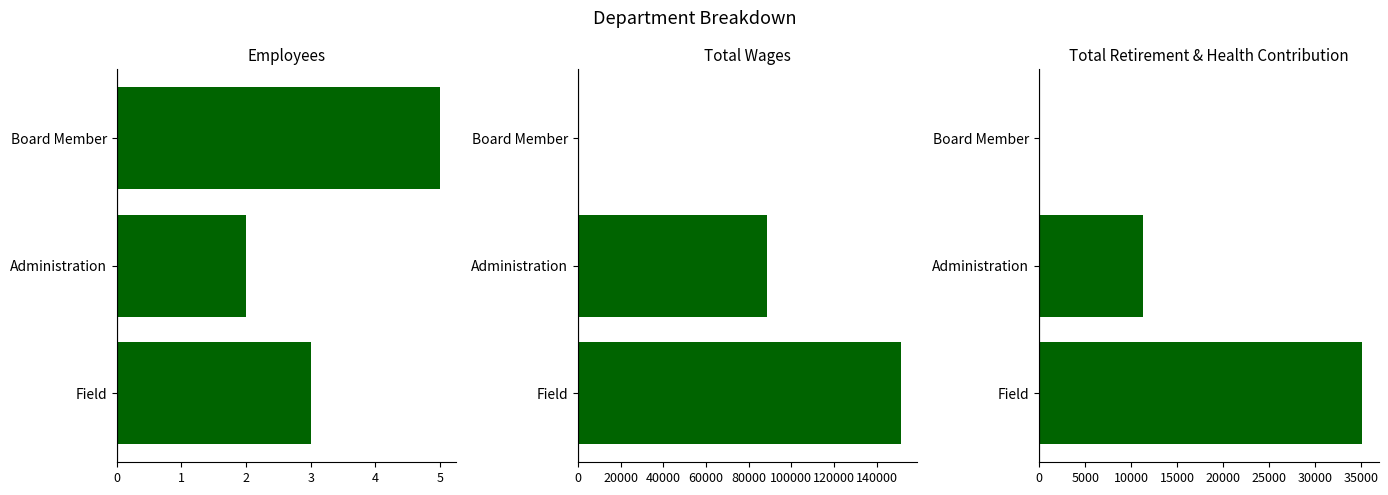

Is it true that Total Retirement & Health Contribution equals 16475 at Board Member?

False